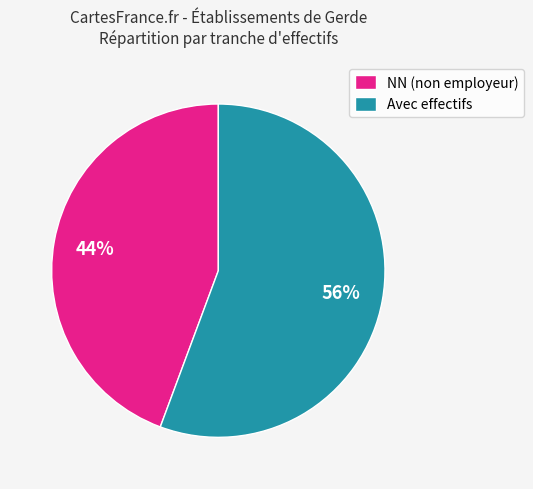

Combined, do NN (non employeur) and Avec effectifs account for over 50%?

Yes